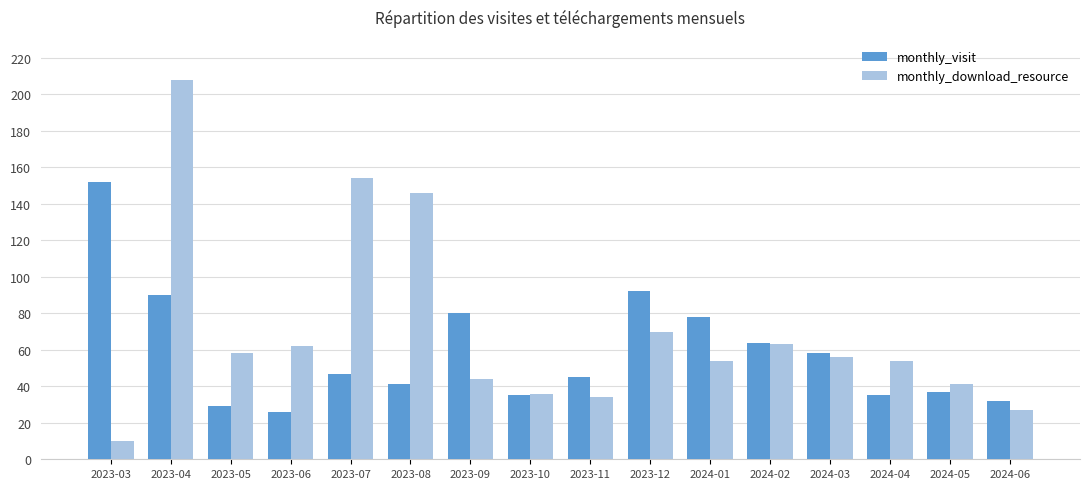

How many data points in monthly_visit are less than 47?

8